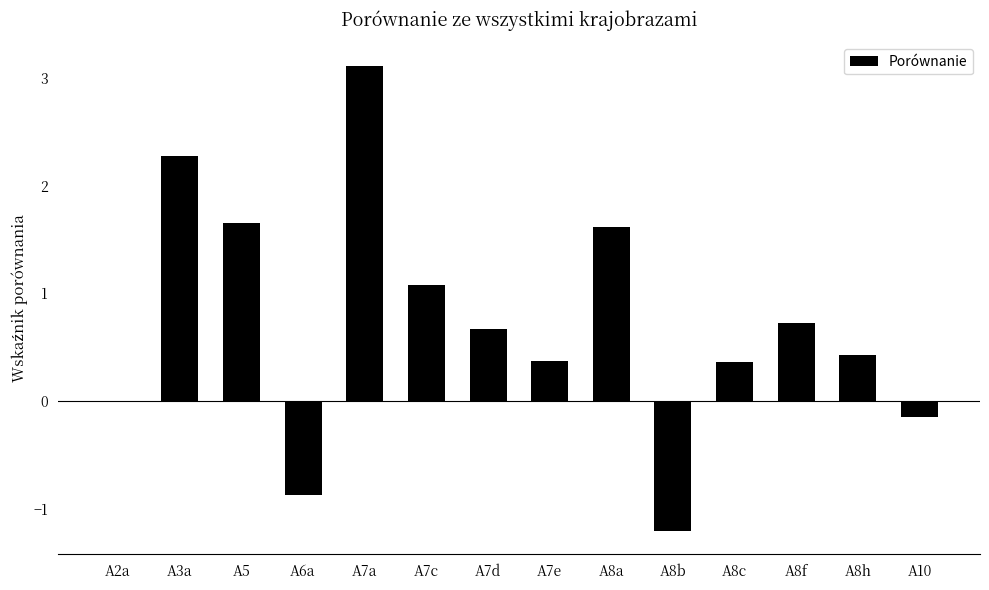

At which category does the chart reach its peak across all series?

A7a